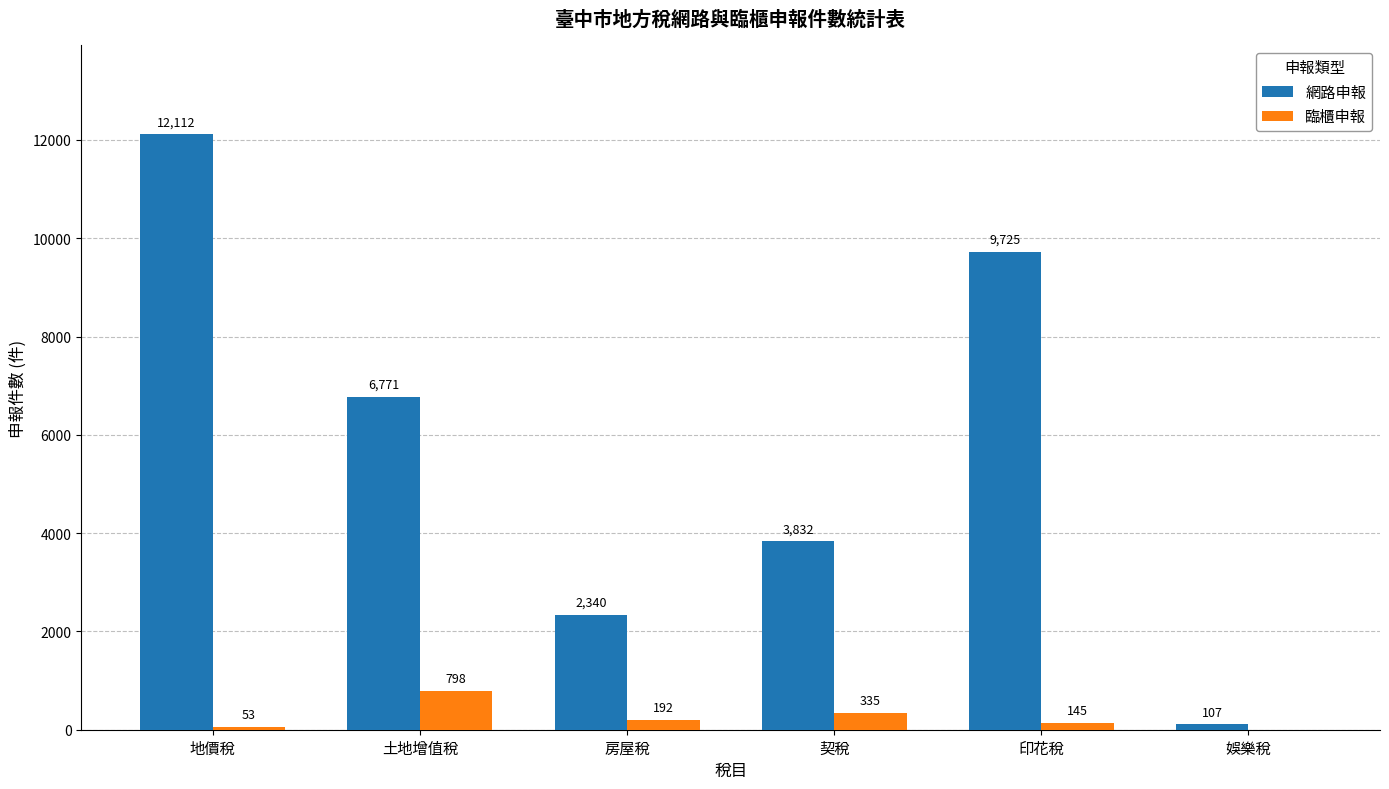

Does the chart contain stacked bars?

No